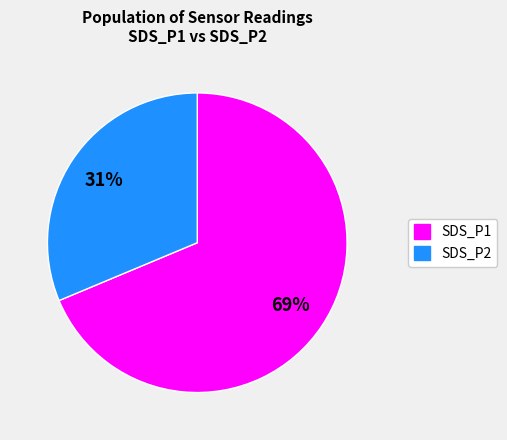

Which has a higher value, SDS_P1 or SDS_P2?

SDS_P1